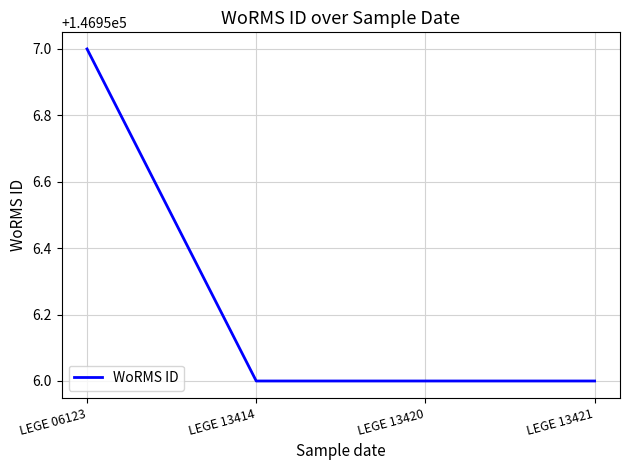

What is the average value?

146956